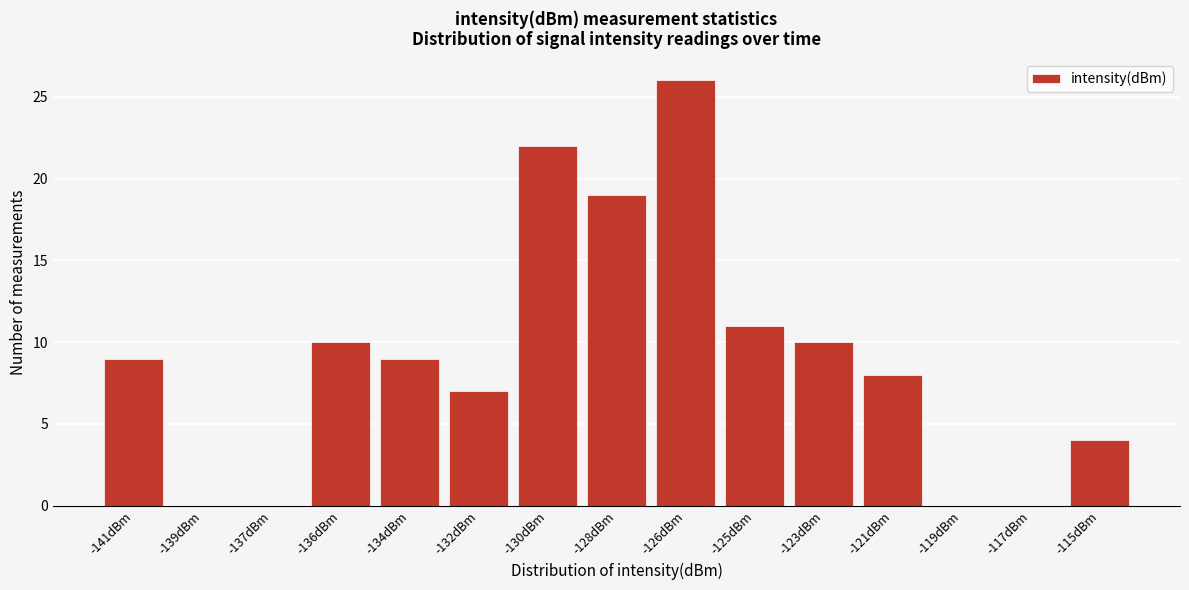

Reading left to right, extract all data points from this chart.

-141dBm=9	-139dBm=0	-137dBm=0	-136dBm=10	-134dBm=9	-132dBm=7	-130dBm=22	-128dBm=19	-126dBm=26	-125dBm=11	-123dBm=10	-121dBm=8	-119dBm=0	-117dBm=0	-115dBm=4